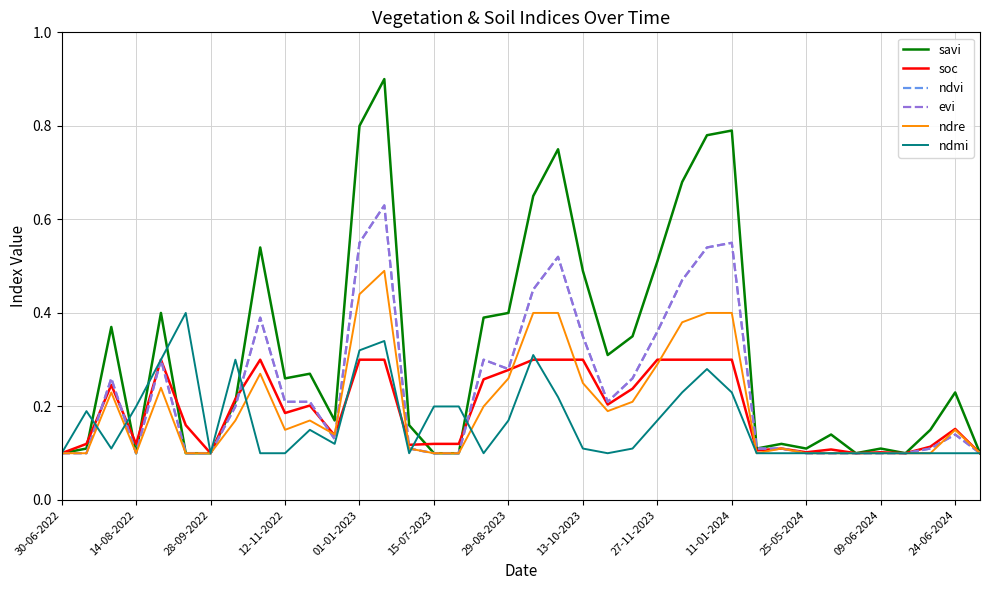

How many intersections are there between soc and evi?

7